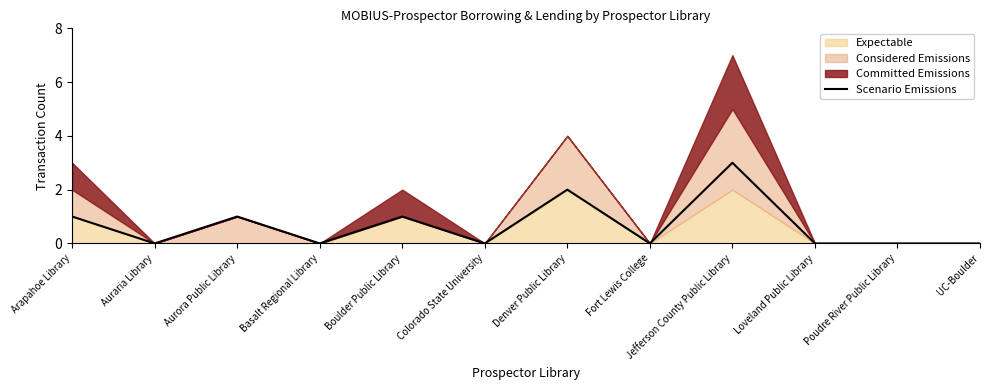

True or false: Scenario Emissions has a value of 1 at Arapahoe Library.

True